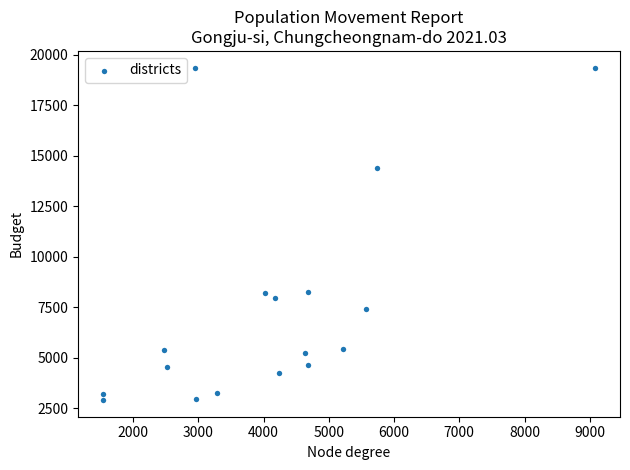

What is the range of X values (max minus min)?

7552